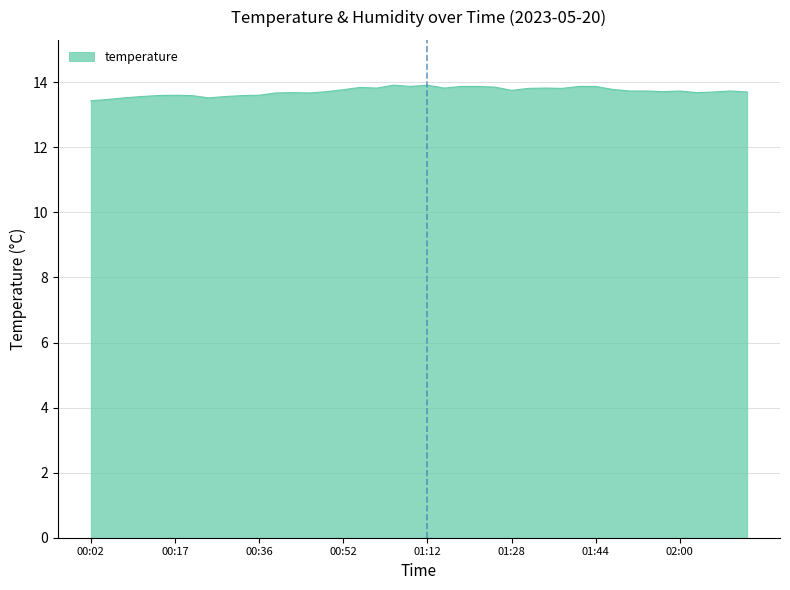

What is the maximum value shown in the chart?

13.9